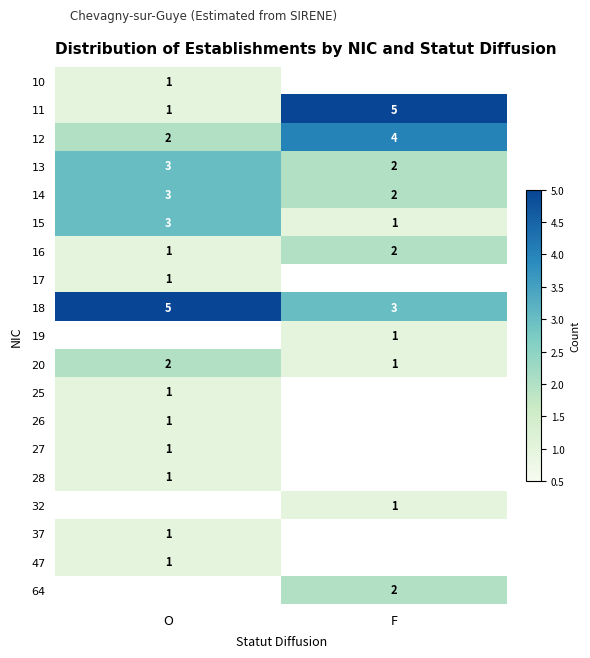

The 27 series shows 1 at O. True or false?

True